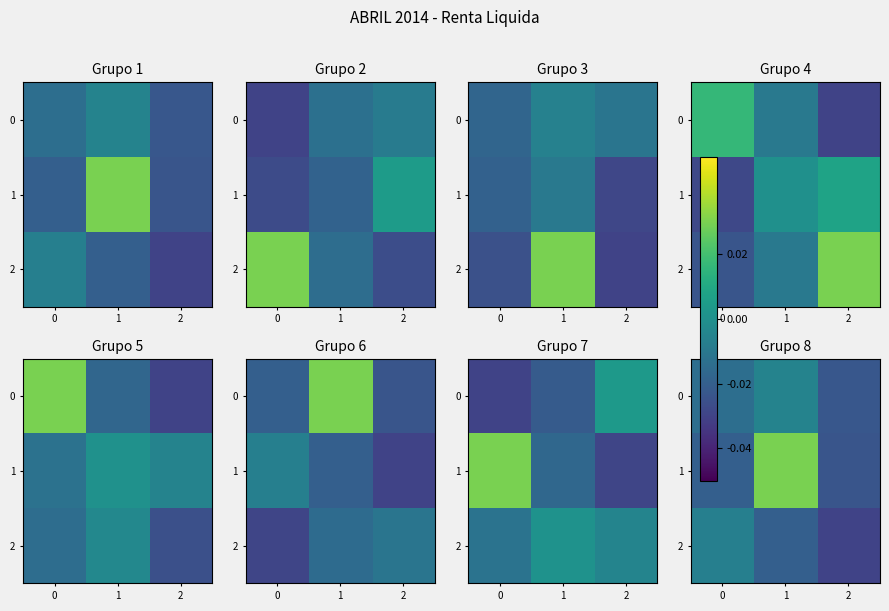

Which series has the widest spread of values?

1